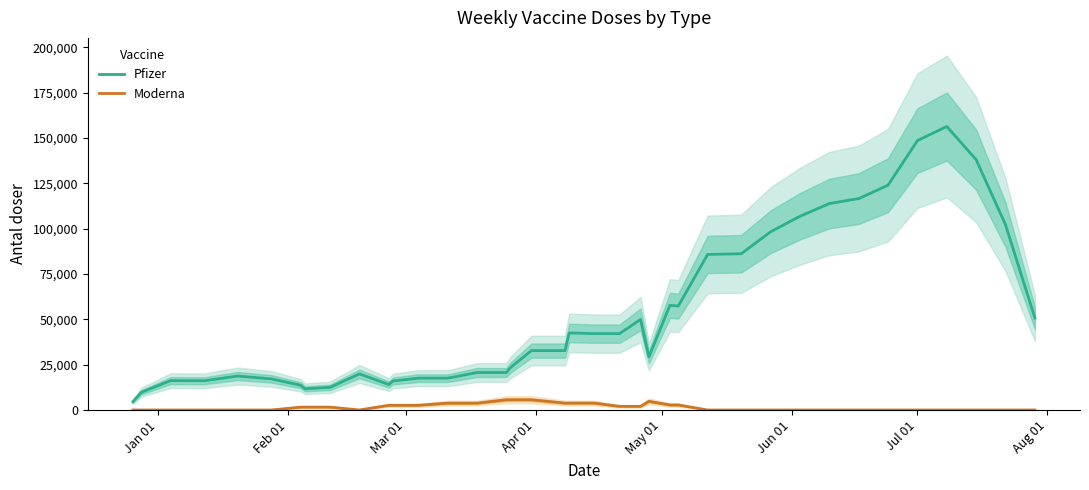

True or false: Moderna and Pfizer intersect in this chart.

False